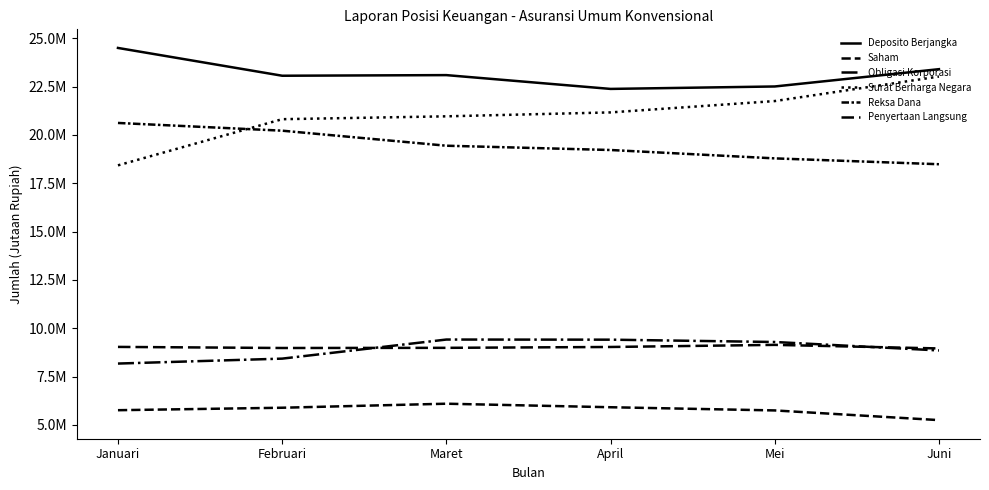

What is the label of the 3rd point from the left?

Maret